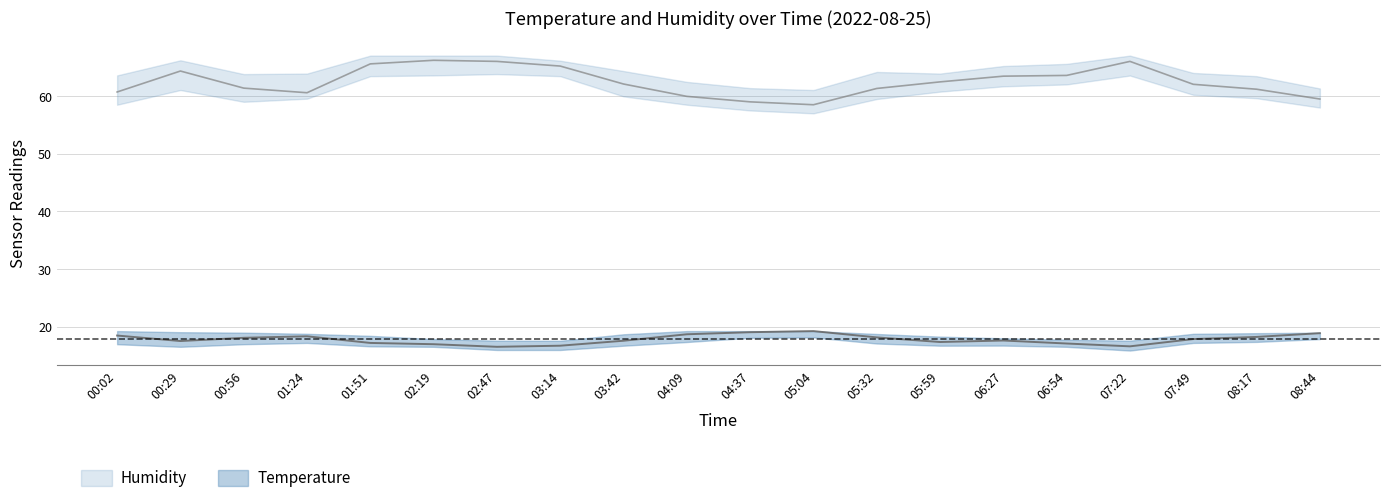

Reading left to right, extract all data points from this chart.

temperature: 18.5	17.6	18.1	18.4	17.2	17.0	16.6	16.7	17.6	18.7	19.1	19.3	18.2	17.4	17.6	17.1	16.6	17.9	18.3	18.9
temperature_upper: 19.3	19.1	19.0	18.8	18.4	17.9	17.6	17.6	18.7	19.3	19.3	19.3	18.8	18.3	18.0	17.8	17.6	18.8	18.9	19.0
temperature_lower: 17.0	16.6	17.0	17.2	16.6	16.6	16.0	16.0	16.7	17.4	18.1	18.2	17.1	16.7	16.8	16.6	15.9	17.2	17.4	17.9
humidity: 60.7	64.3	61.4	60.6	65.6	66.2	66.0	65.2	62.1	59.9	59.0	58.5	61.3	62.5	63.4	63.6	66.0	62.0	61.2	59.5
humidity_upper: 63.6	66.2	63.8	63.9	67.0	67.0	67.0	66.1	64.3	62.5	61.4	61.0	64.2	63.9	65.2	65.6	67.0	64.0	63.4	61.3
humidity_lower: 58.5	61.0	59.0	59.5	63.4	63.6	63.8	63.4	59.9	58.5	57.5	57.0	59.5	60.8	61.7	62.0	63.5	60.2	59.6	58.0